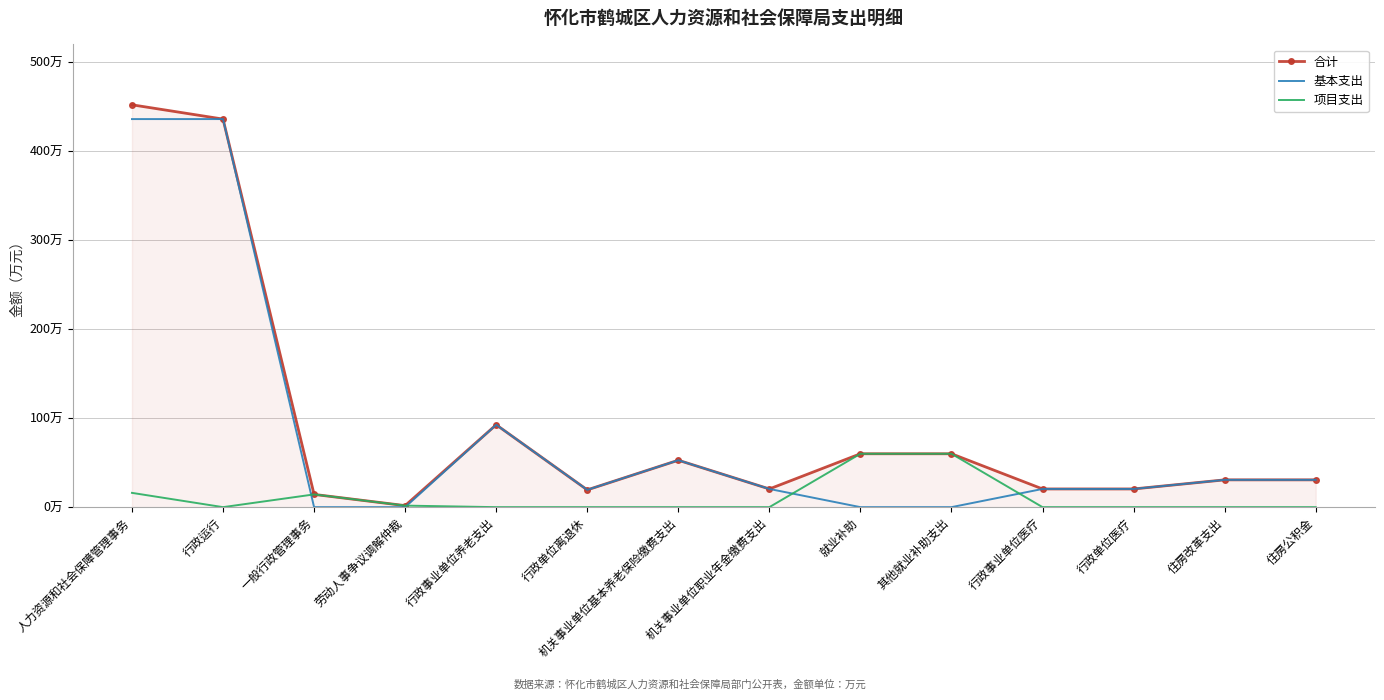

What are all the series names shown in the legend?

合计, 基本支出, 项目支出